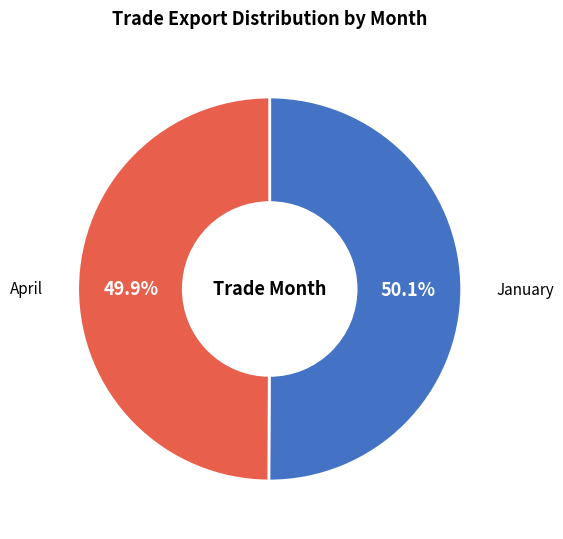

How many segments does this pie chart have?

2